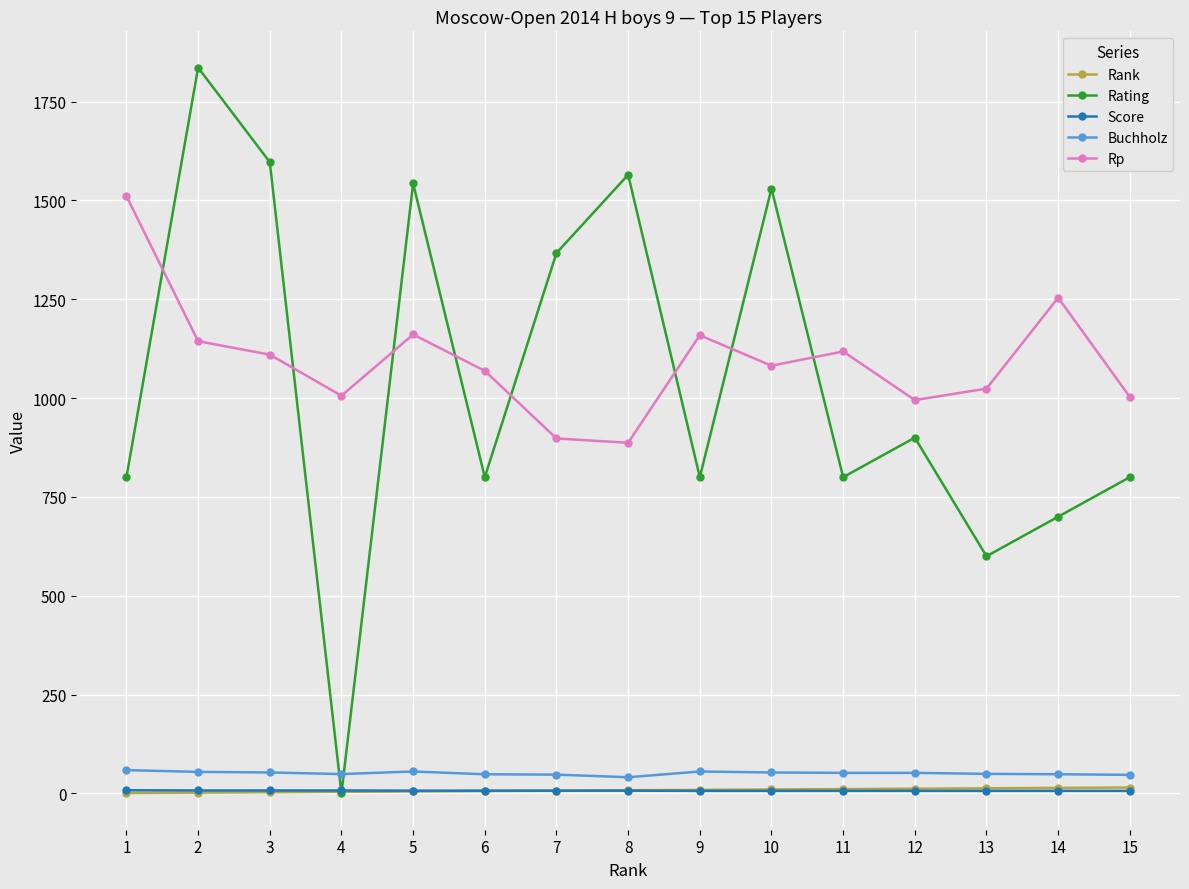

Between which two adjacent categories do Rating and Buchholz first intersect?

3 and 4